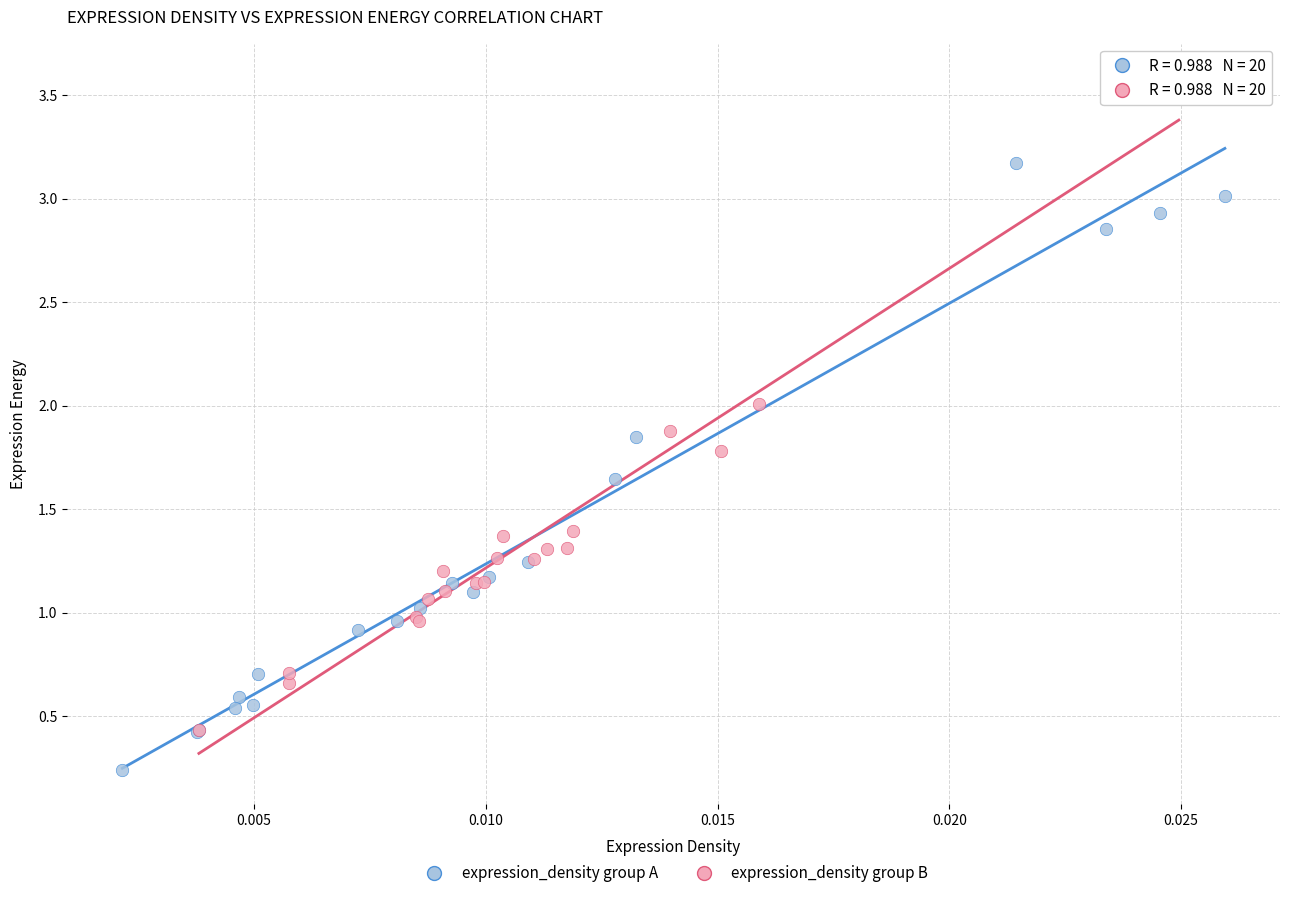

Which series contains the lowest Y value?

expression_density group A